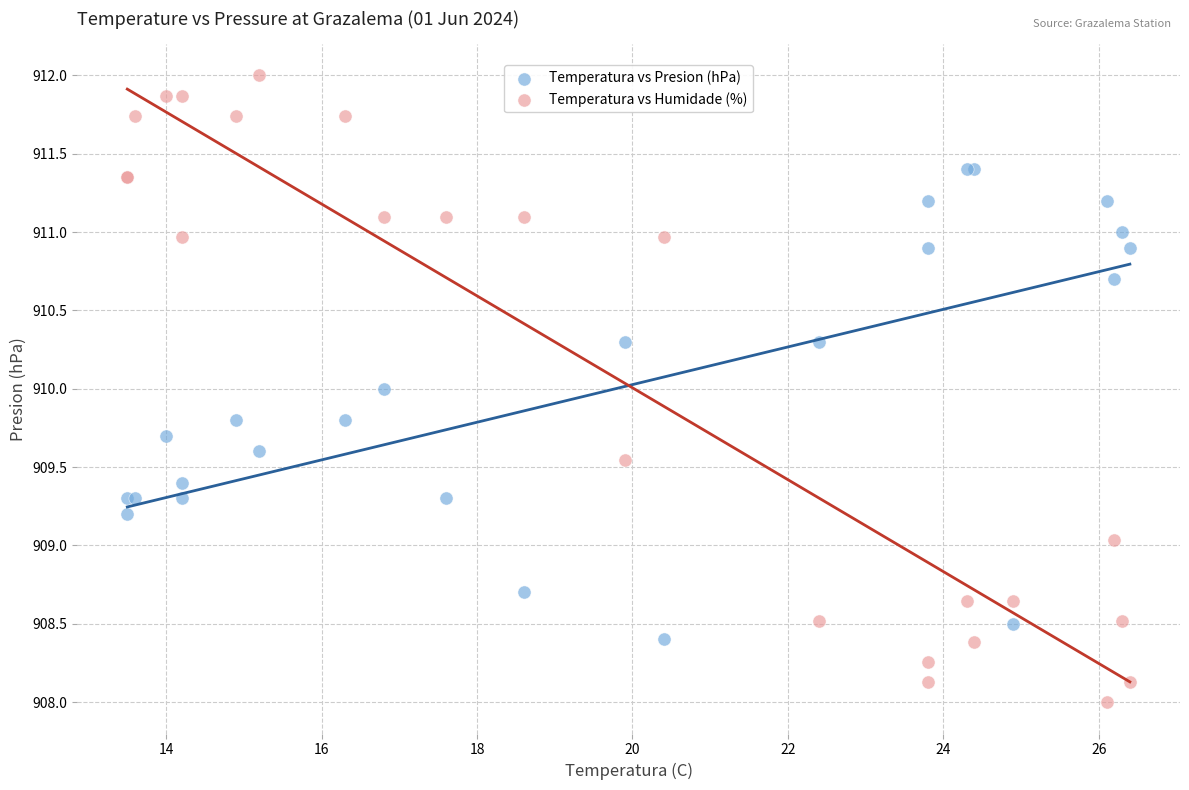

What is the X range (max minus min) for the scatter plot?

12.9